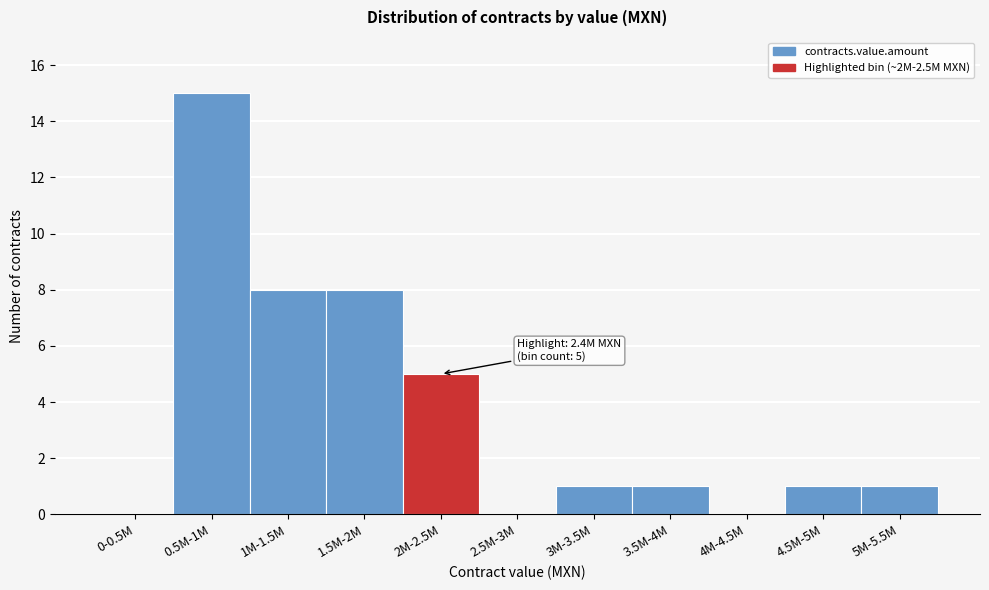

Reading left to right, what are all the values shown in this chart?

0-0.5M=0	0.5M-1M=15	1M-1.5M=8	1.5M-2M=8	2M-2.5M=5	2.5M-3M=0	3M-3.5M=1	3.5M-4M=1	4M-4.5M=0	4.5M-5M=1	5M-5.5M=1